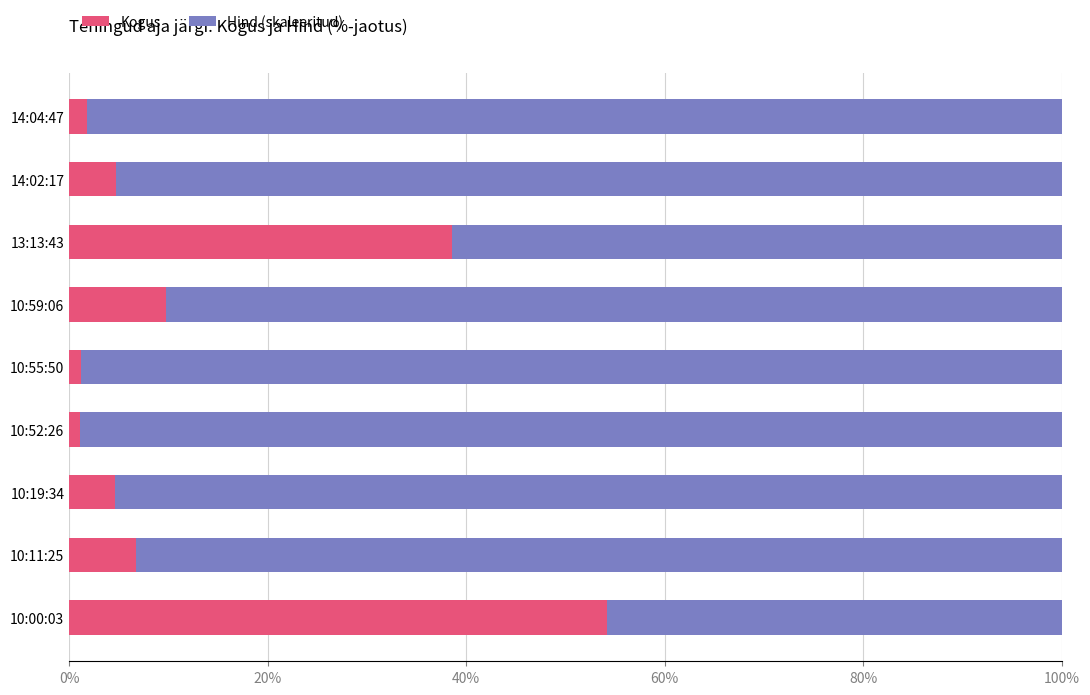

What is the total value across all series at 13:13:43?

100.0